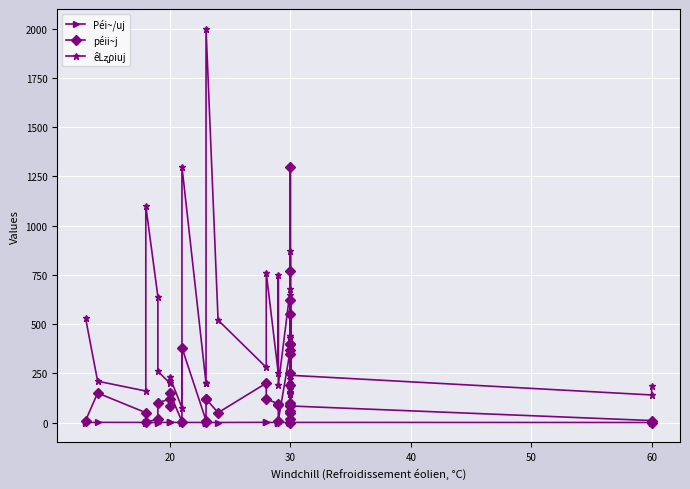

Which series has the largest range (max minus min)?

êLʐρiuj